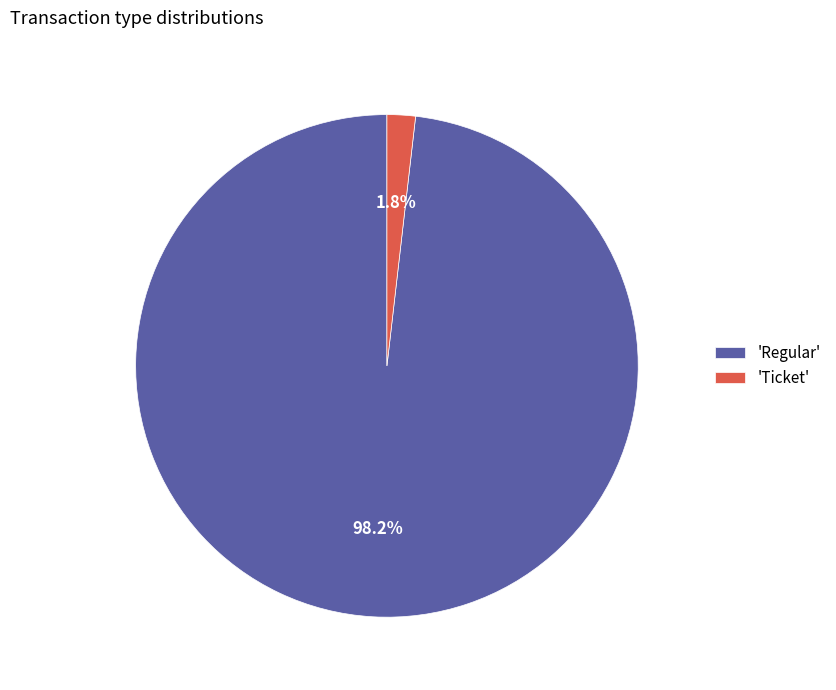

Rank the categories by value from lowest to highest.

'Ticket', 'Regular'